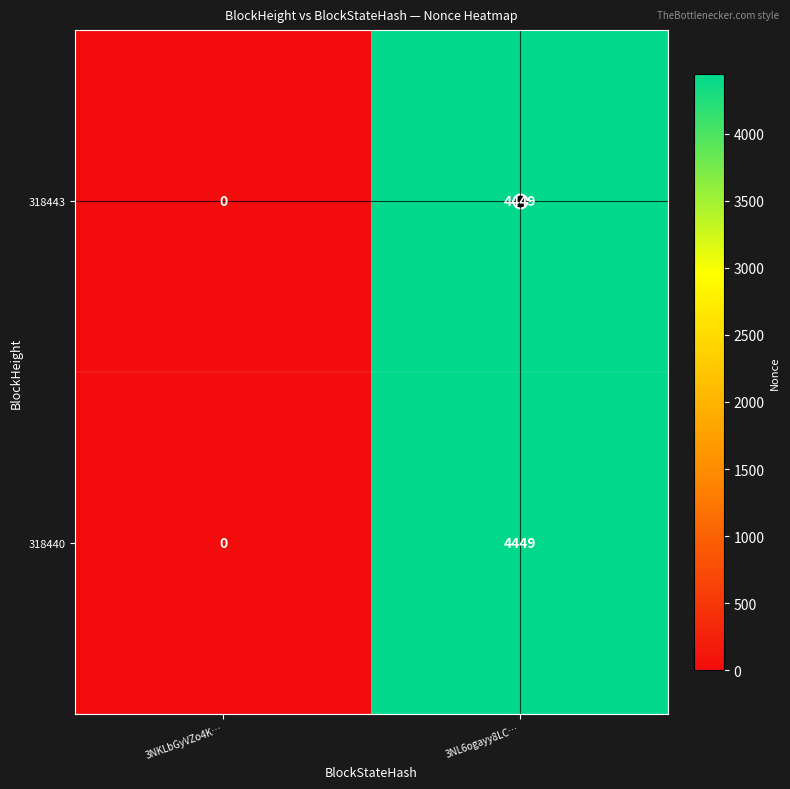

What is the difference between the maximum and minimum values in the 318440 series?

4449